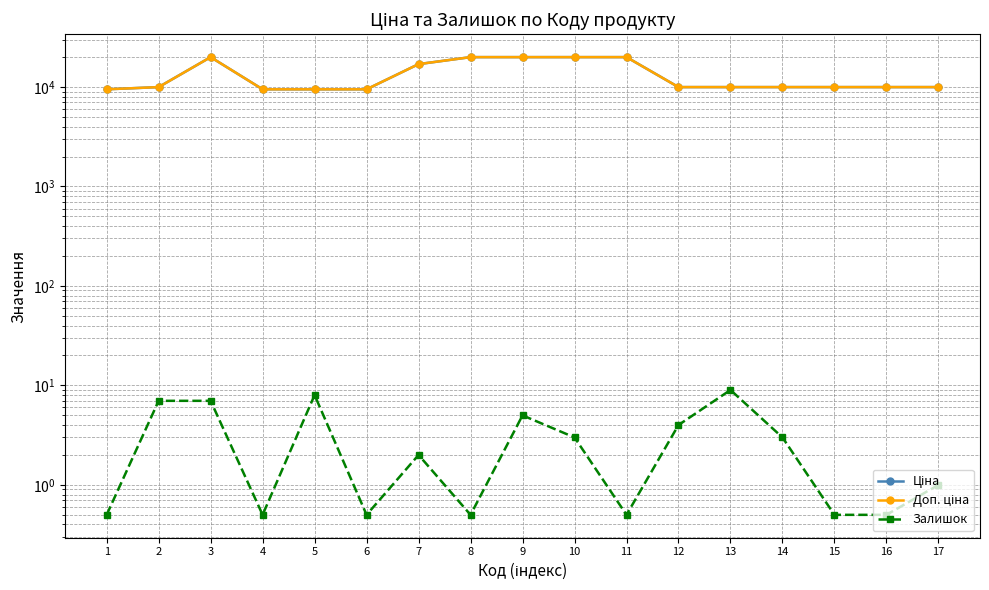

Between 16 and 11, which is larger?

11